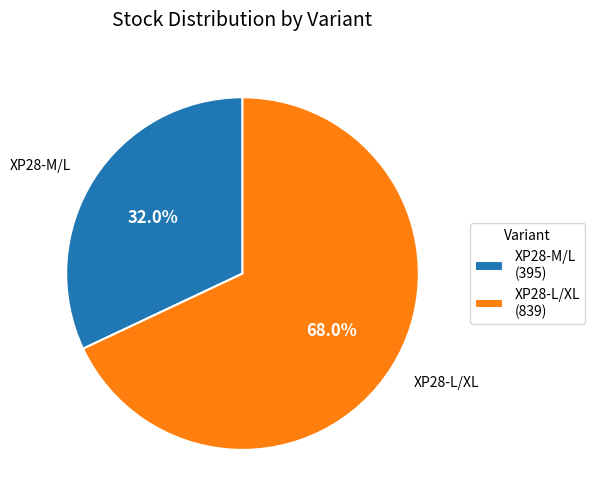

Rank the categories by value from highest to lowest.

XP28-L/XL, XP28-M/L